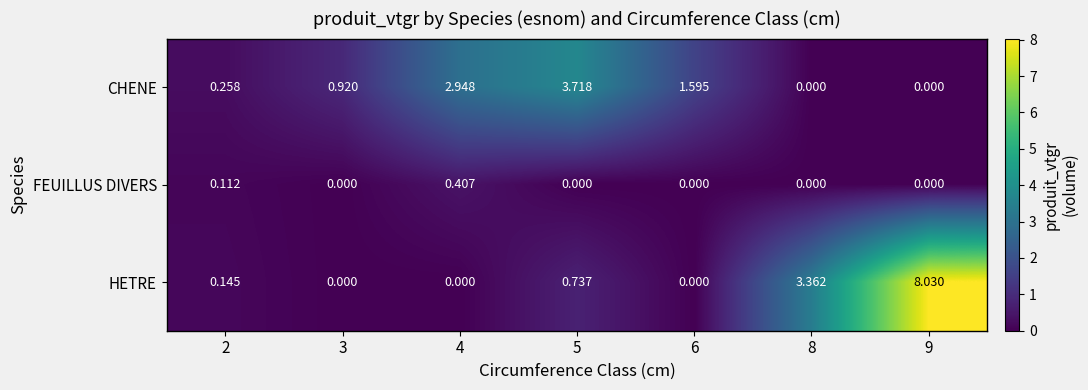

Between 2 and 8, which series saw the biggest shift?

HETRE